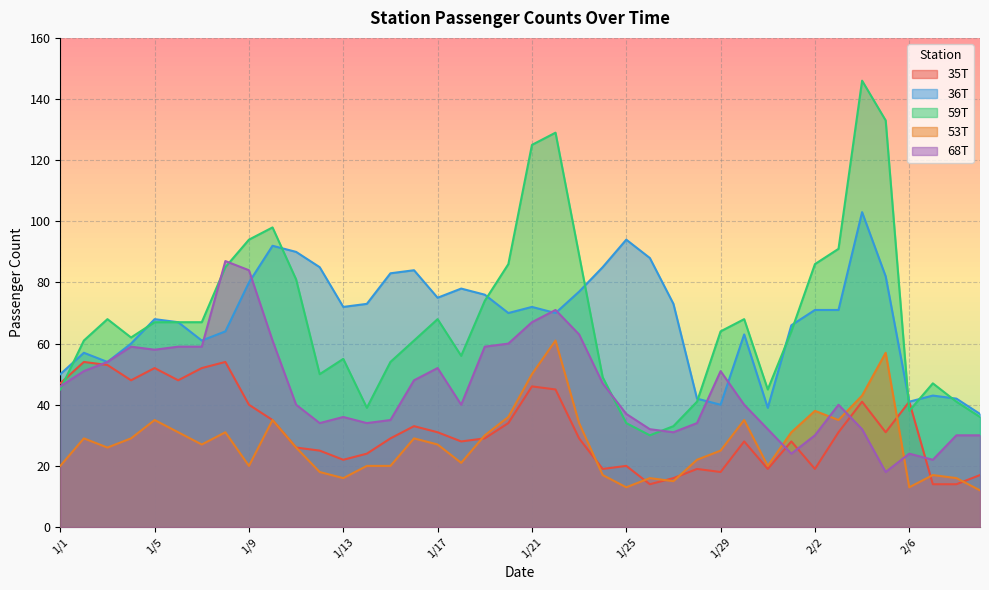

What is the difference between the maximum and minimum values in the 35T series?

40